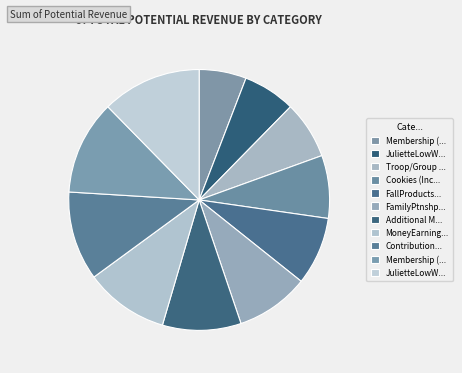

Count the number of slices in the pie.

11